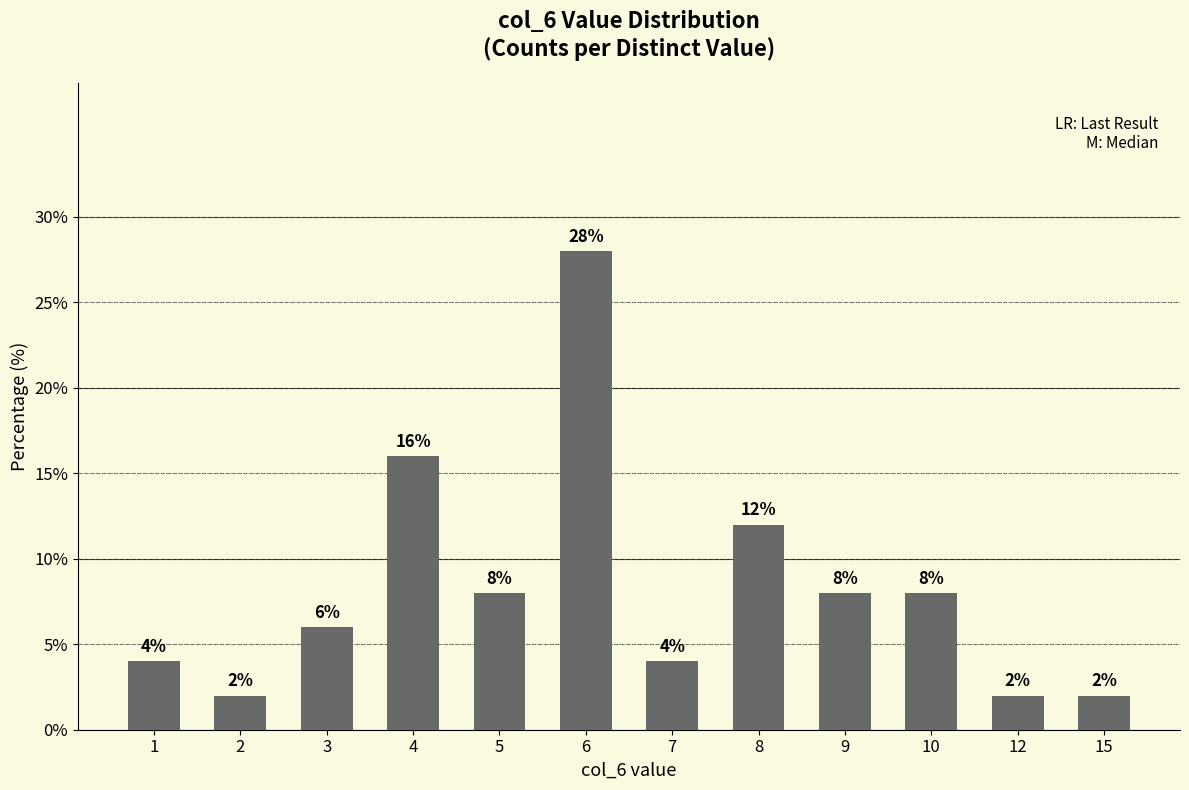

Are the bars grouped side by side (vs. stacked)?

No